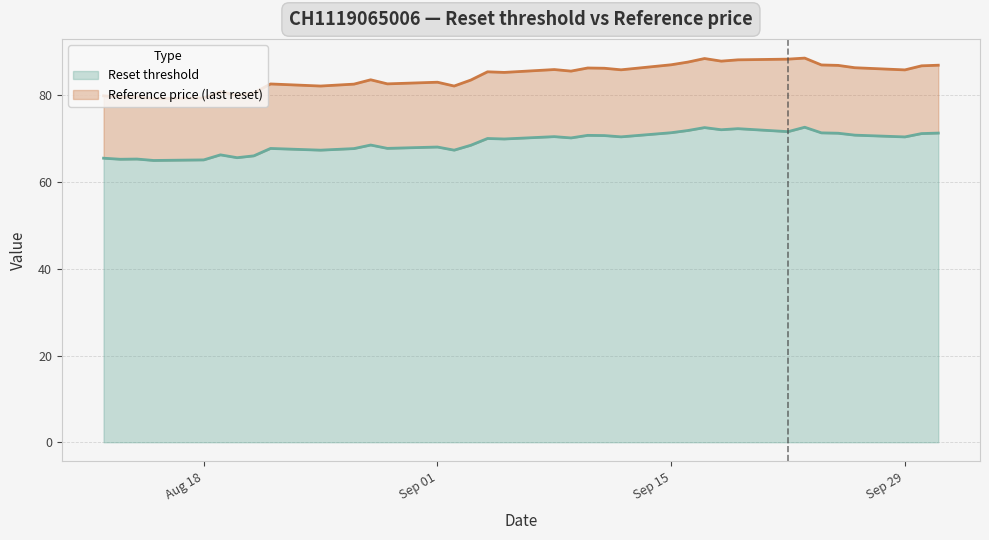

What are all the series names shown in the legend?

Reset threshold, Reference price (last reset)